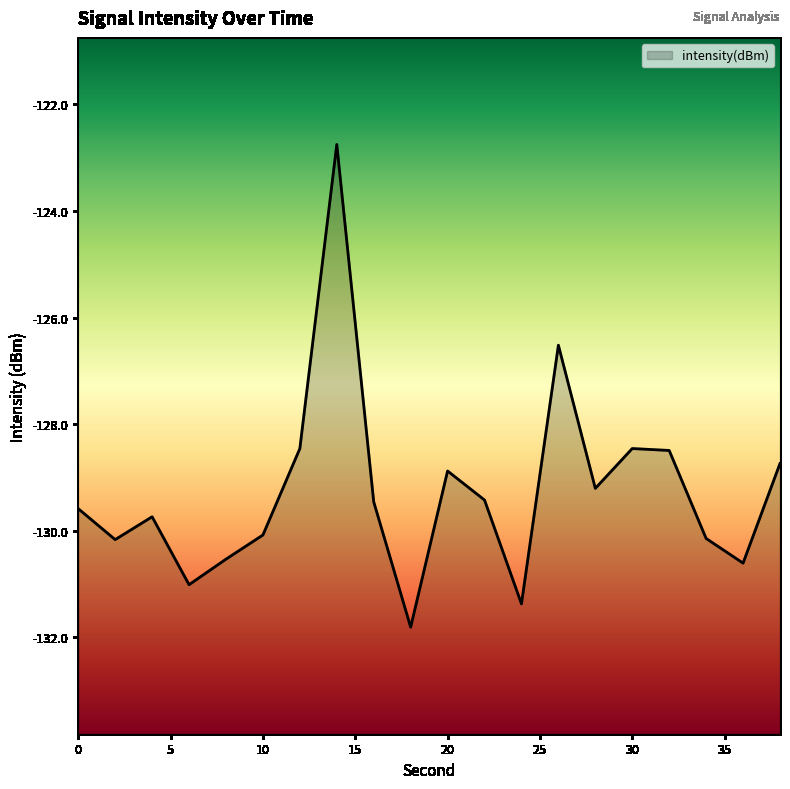

Reading right to left, list all the values displayed in this chart.

38=-128.7	36=-130.6	34=-130.1	32=-128.5	30=-128.5	28=-129.2	26=-126.5	24=-131.4	22=-129.4	20=-128.9	18=-131.8	16=-129.5	14=-122.8	12=-128.5	10=-130.1	8=-130.5	6=-131.0	4=-129.7	2=-130.2	0=-129.6